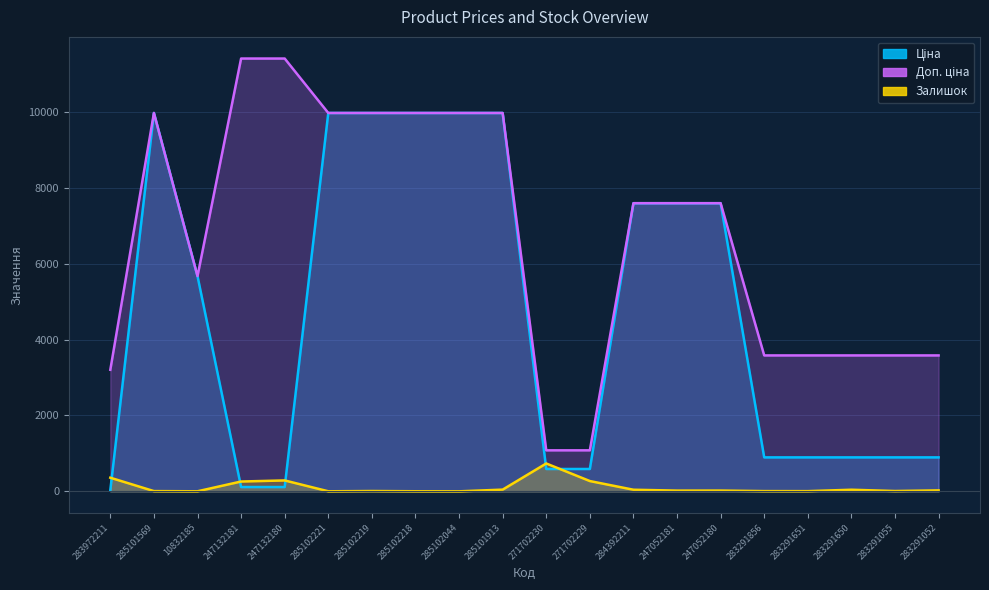

The value of Доп. ціна at 10832185 is 5673.8. True or false?

True